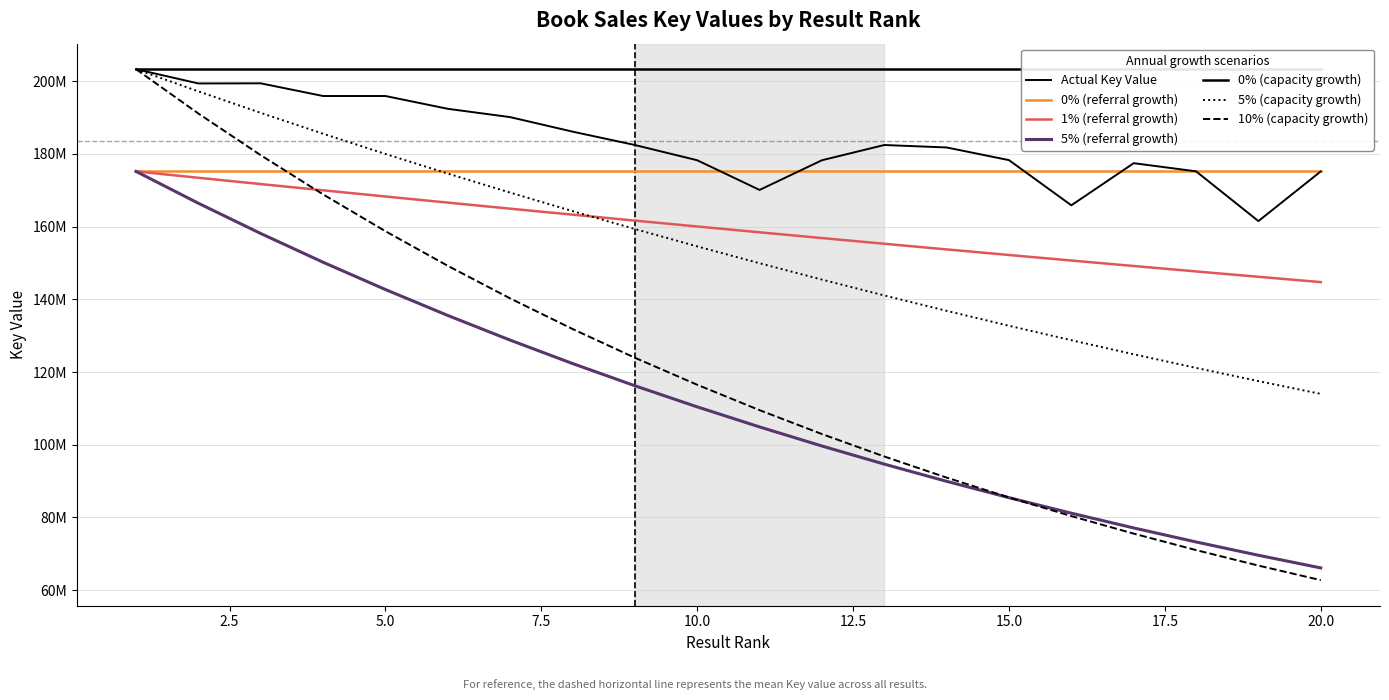

The chart shows a value of 178241384 at 10. True or false?

True